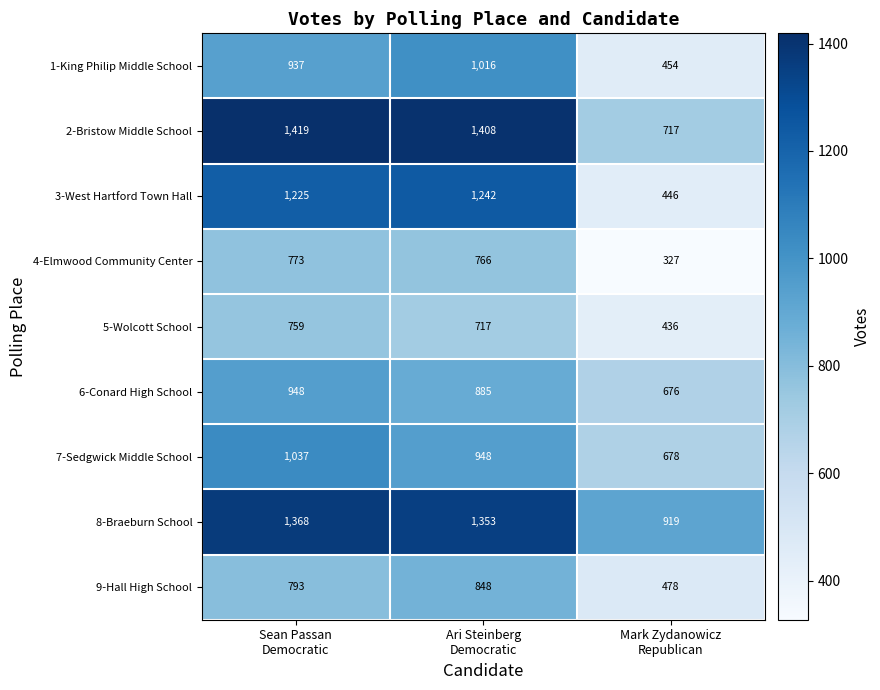

At Sean Passan
Democratic, list the series in order from largest to smallest.

2-Bristow Middle School, 8-Braeburn School, 3-West Hartford Town Hall, 7-Sedgwick Middle School, 6-Conard High School, 1-King Philip Middle School, 9-Hall High School, 4-Elmwood Community Center, 5-Wolcott School